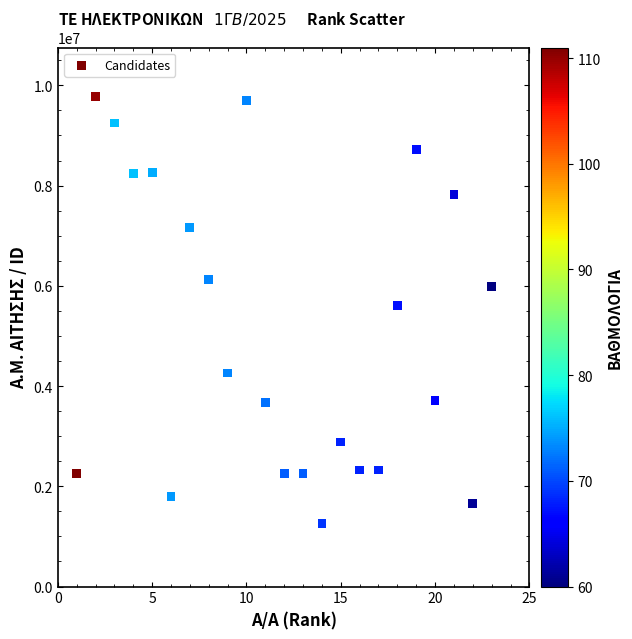

What is the range of X values (max minus min)?

22